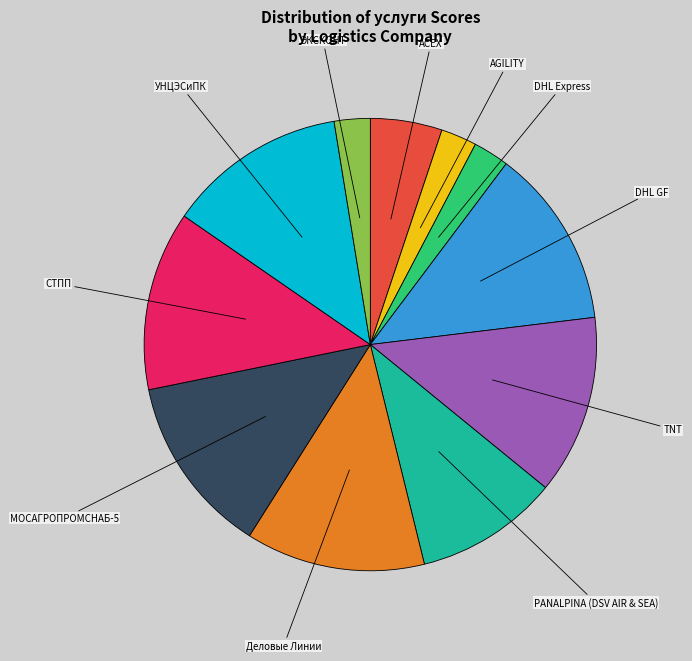

Does any single category account for the majority?

No